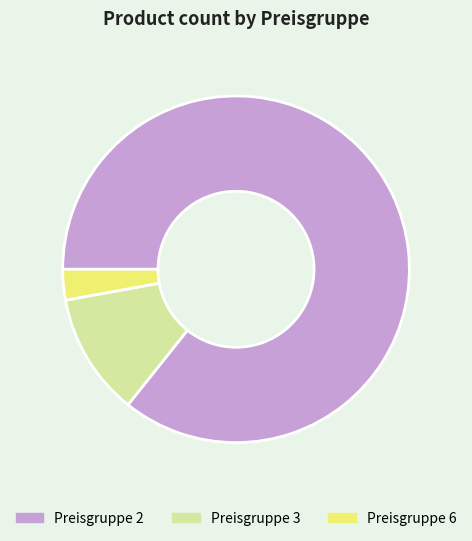

Which has a higher value, Preisgruppe 2 or Preisgruppe 6?

Preisgruppe 2